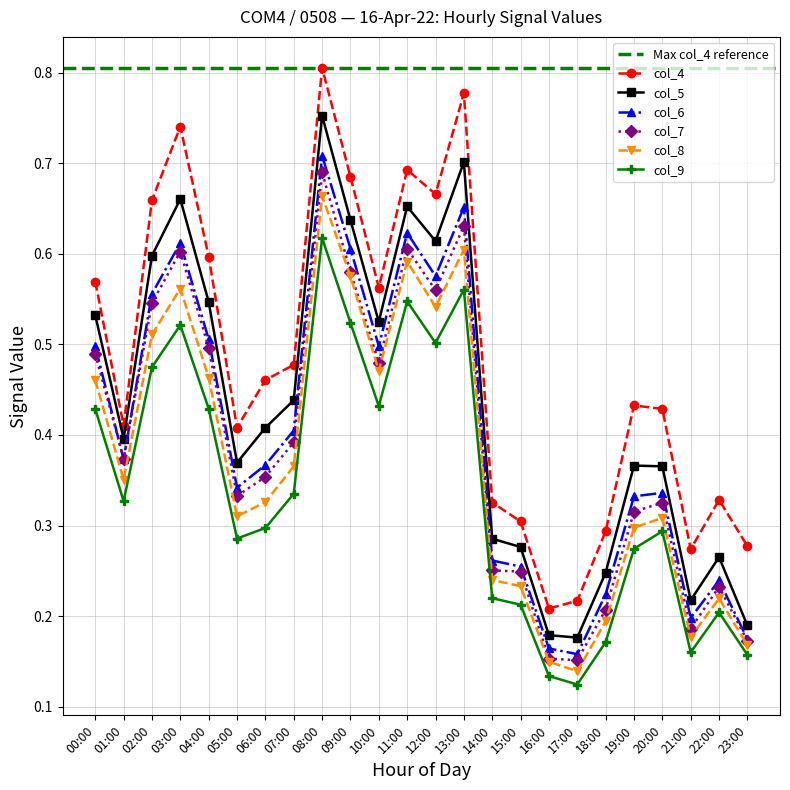

At which label is col_4 closest to 0?

16:00